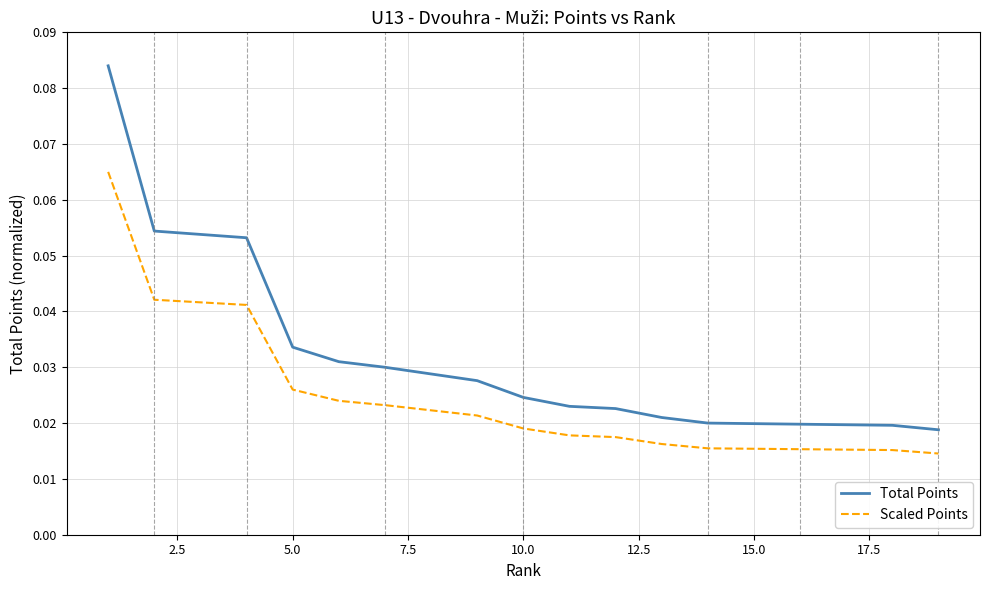

True or false: Total Points and Scaled Points cross at least once.

False